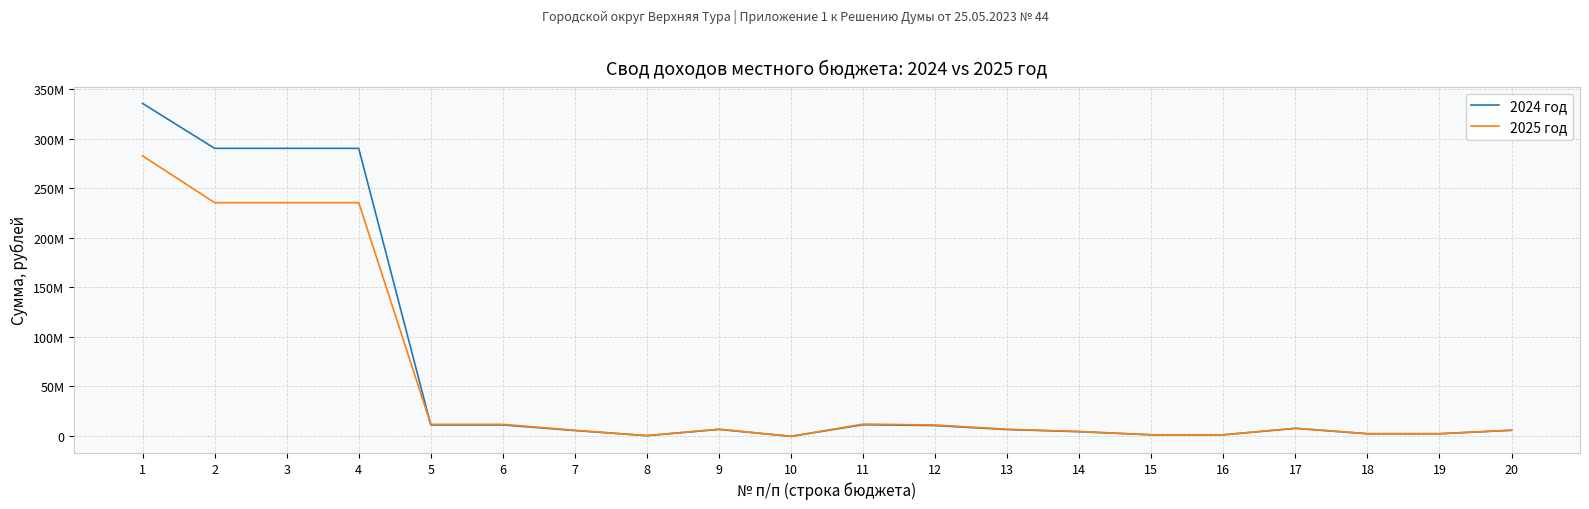

Does the chart have visible grid lines?

Yes